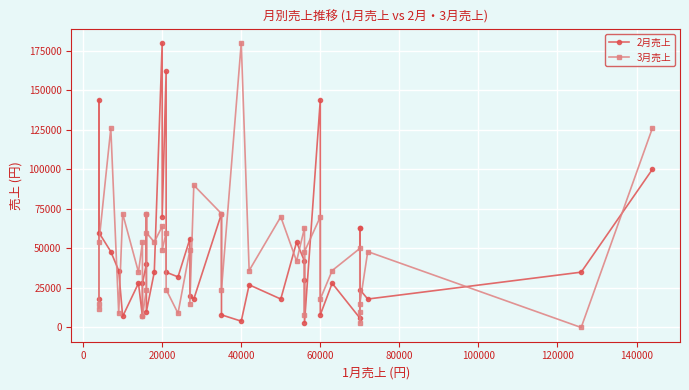

Count the number of data series in this chart.

2